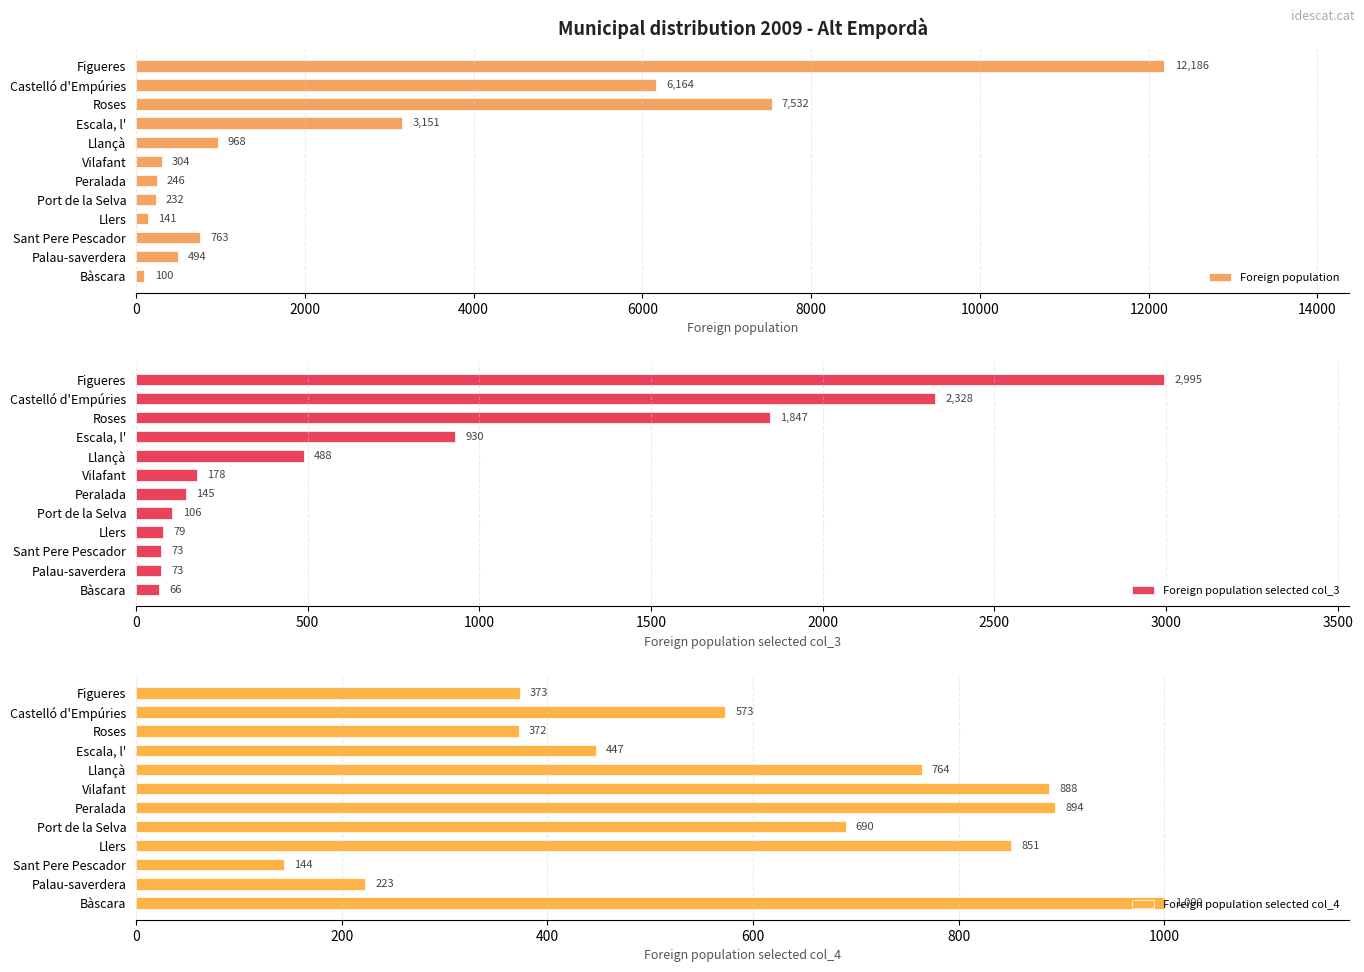

Reading right to left, what are all the values shown in this chart?

Foreign population: 100	494	763	141	232	246	304	968	3151	7532	6164	12186
Foreign population selected col_3: 66	73	73	79	106	145	178	488	930	1847	2328	2995
Foreign population selected col_4: 1000	223	144	851	690	894	888	764	447	372	573	373